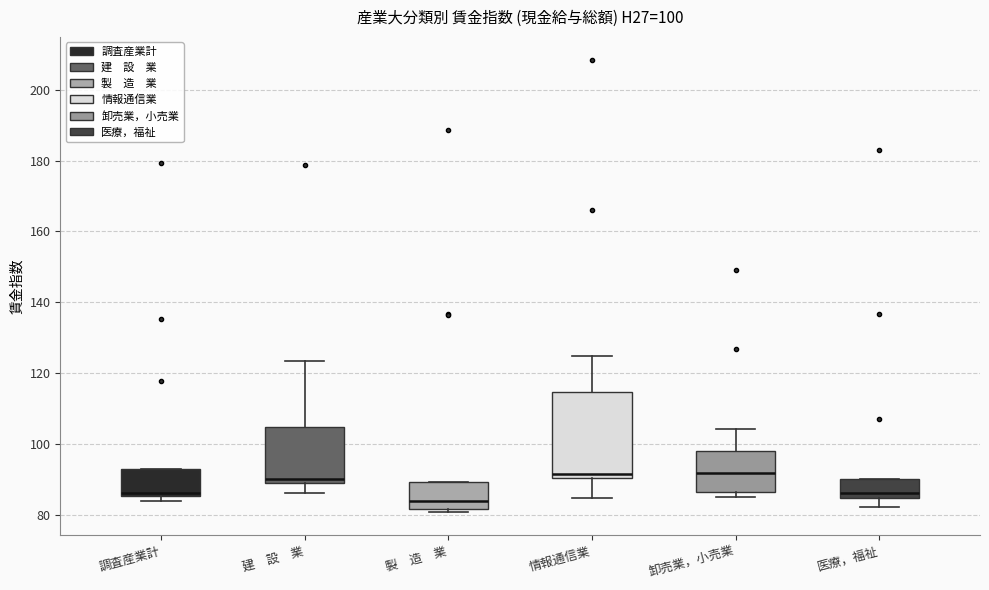

Which box's median line is the lowest?

製 造 業